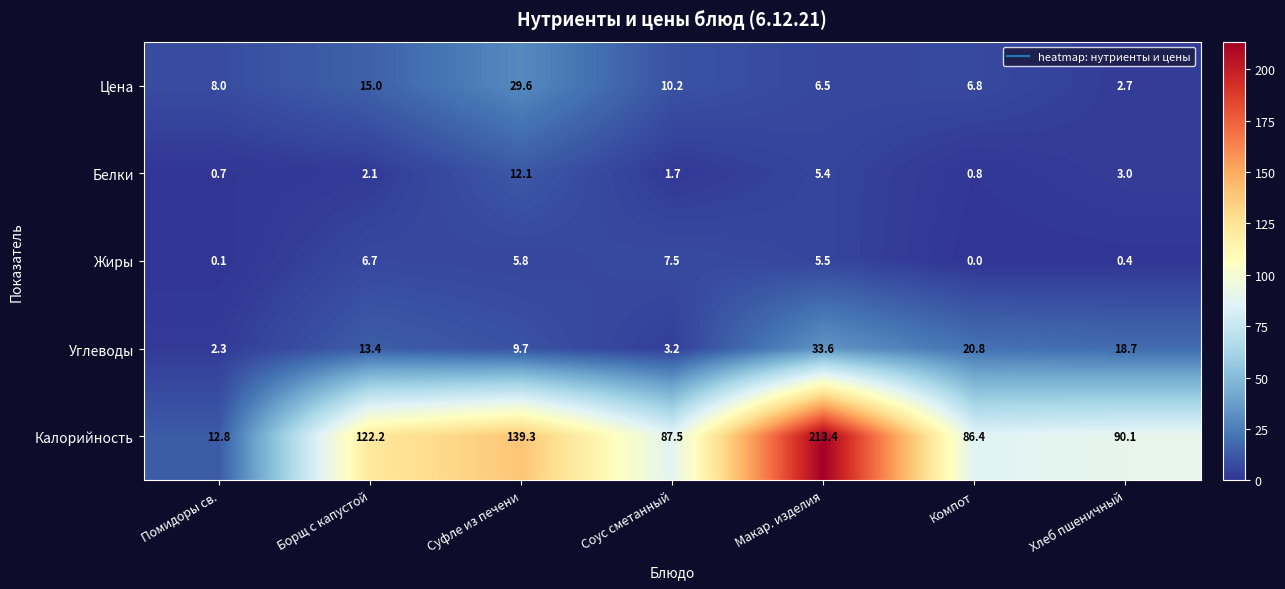

What is the maximum value shown in the chart?

213.4